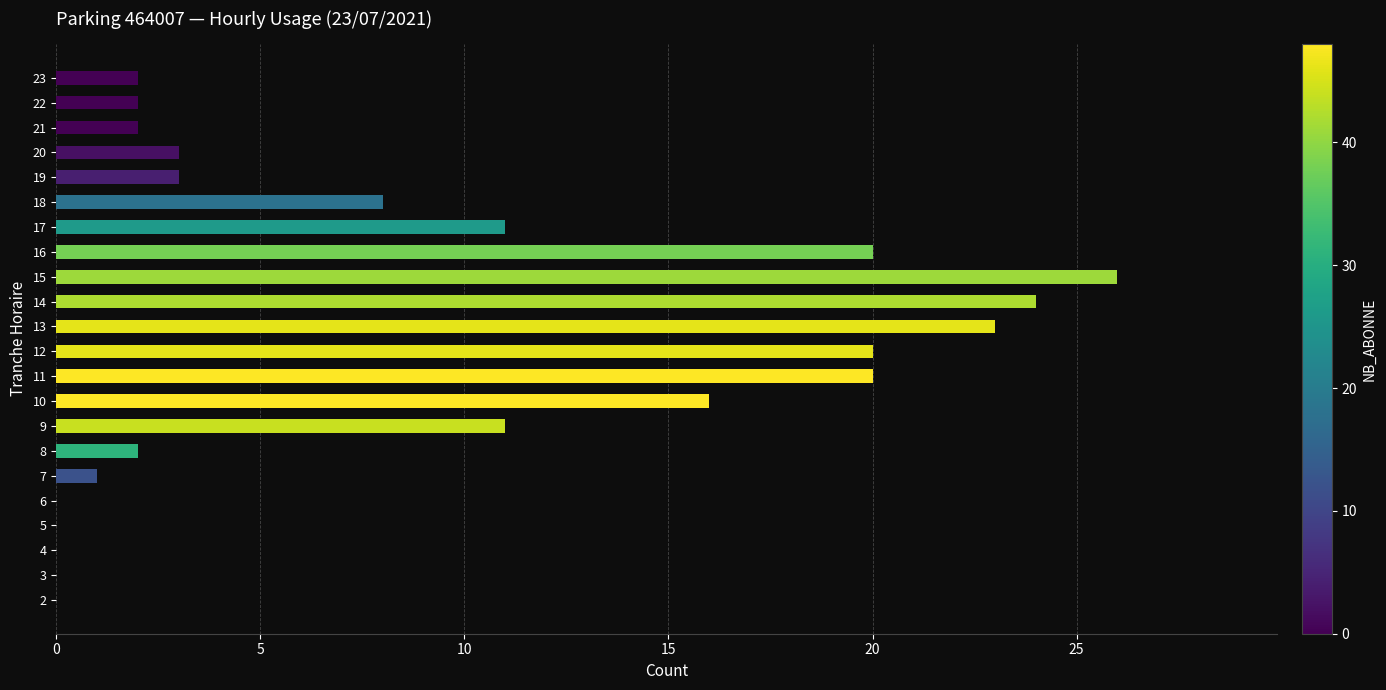

Reading bottom to top, what are all the values shown in this chart?

2=0	3=0	4=0	5=0	6=0	7=1	8=2	9=11	10=16	11=20	12=20	13=23	14=24	15=26	16=20	17=11	18=8	19=3	20=3	21=2	22=2	23=2